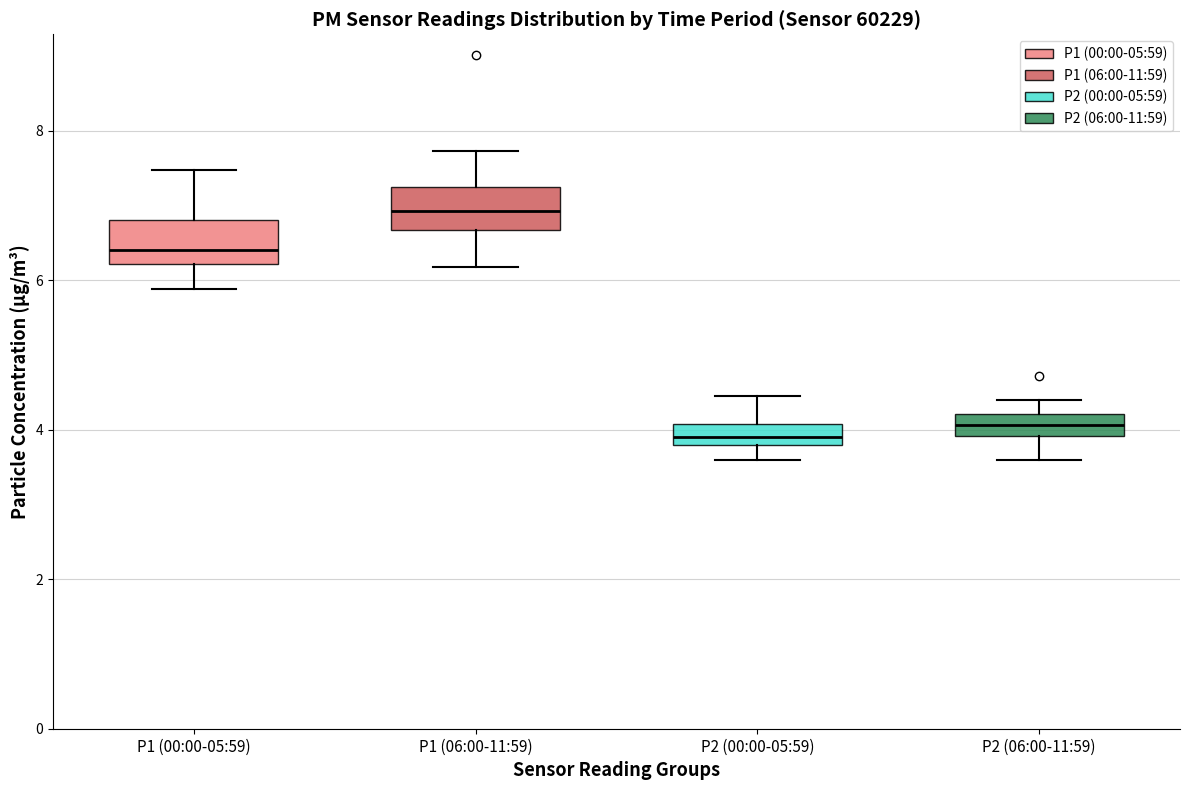

Which box's median line is the highest?

P1 (06:00-11:59)